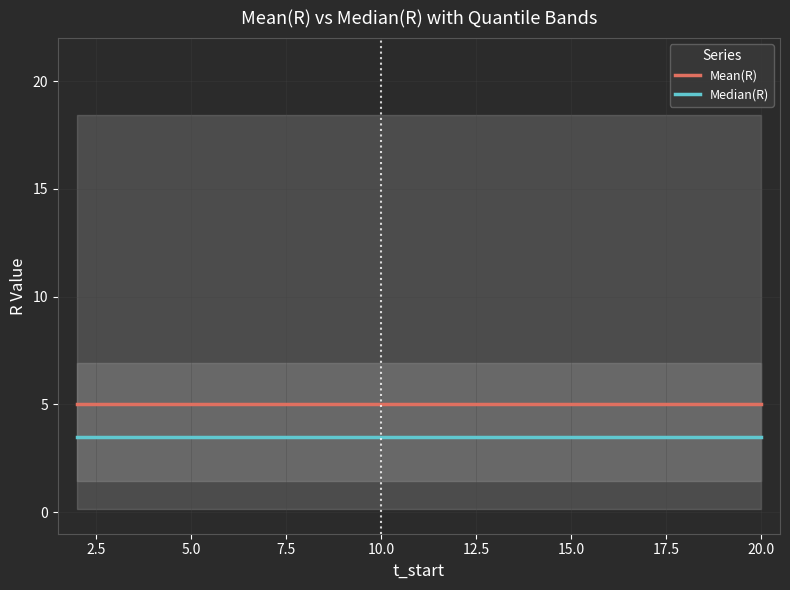

What is the sum of the Median(R) values at 7.5 and 17?

6.9